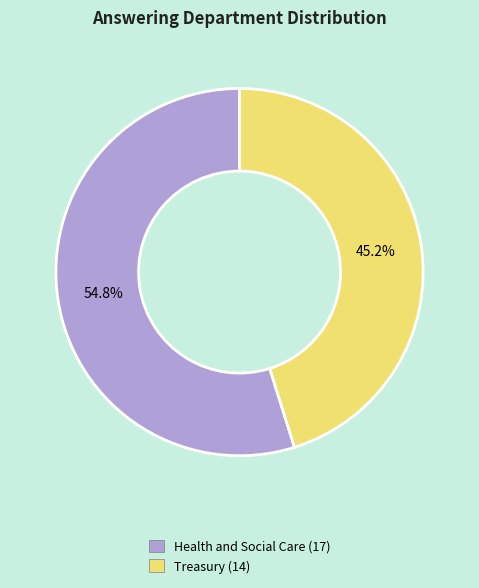

True or false: Treasury accounts for 45% of the total.

True